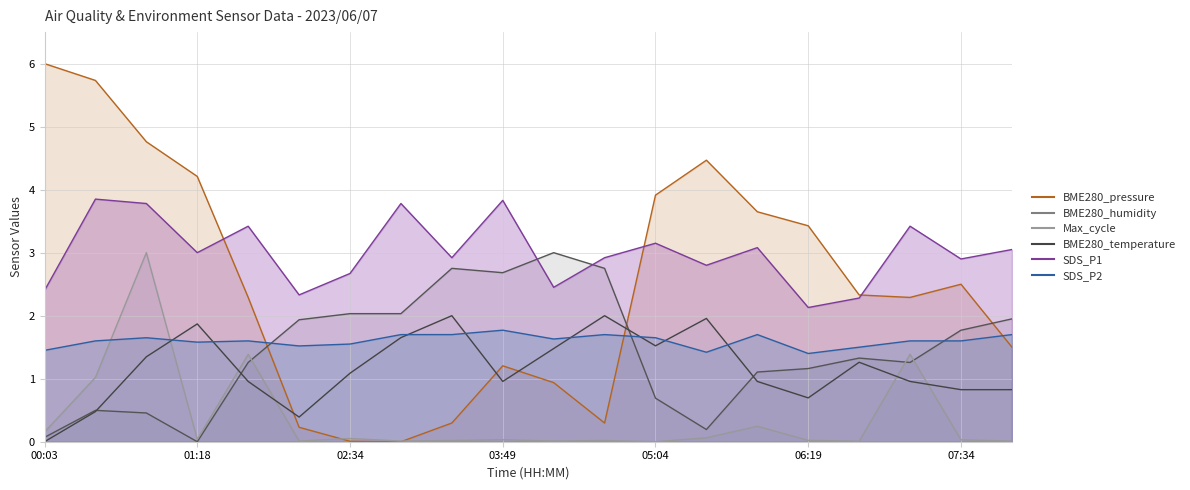

What is the label of the 4th point from the left?

01:18